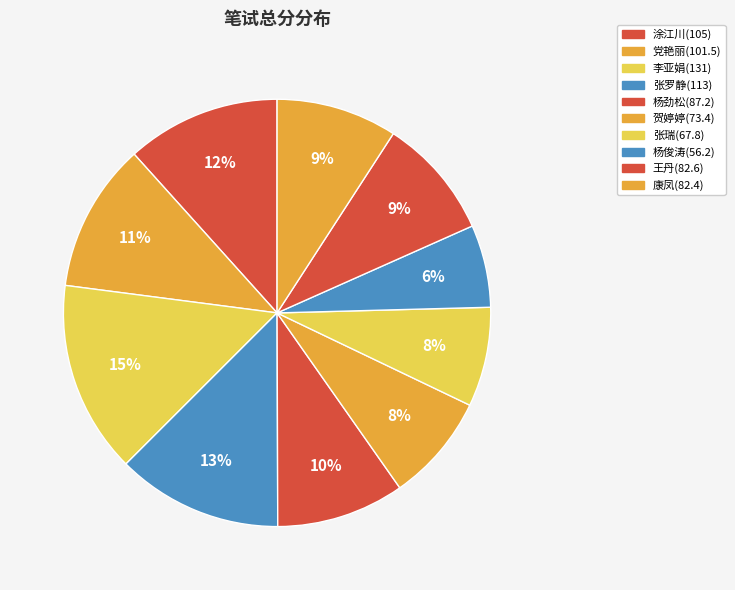

How many segments does this pie chart have?

10